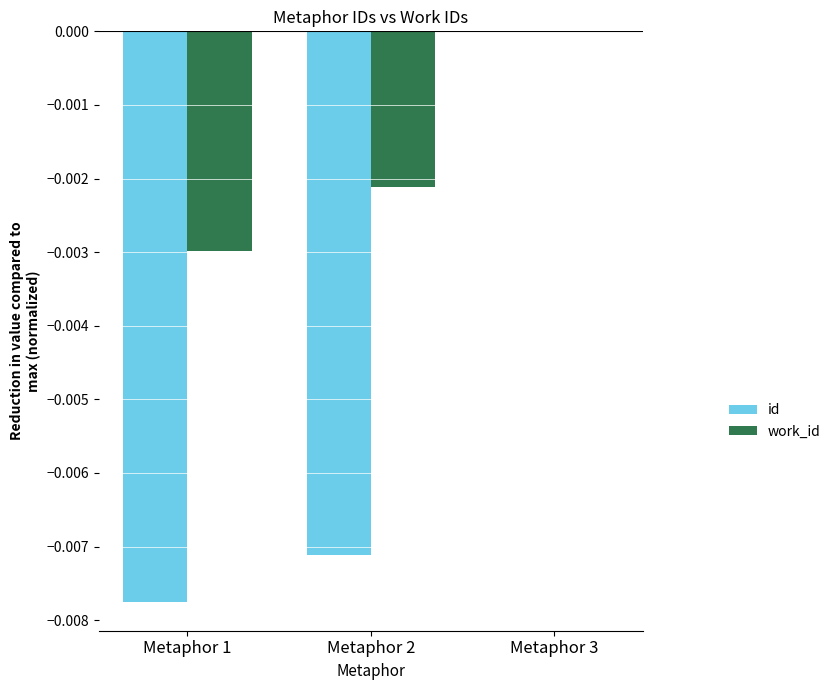

The value of work_id at Metaphor 2 is -0.0. True or false?

True